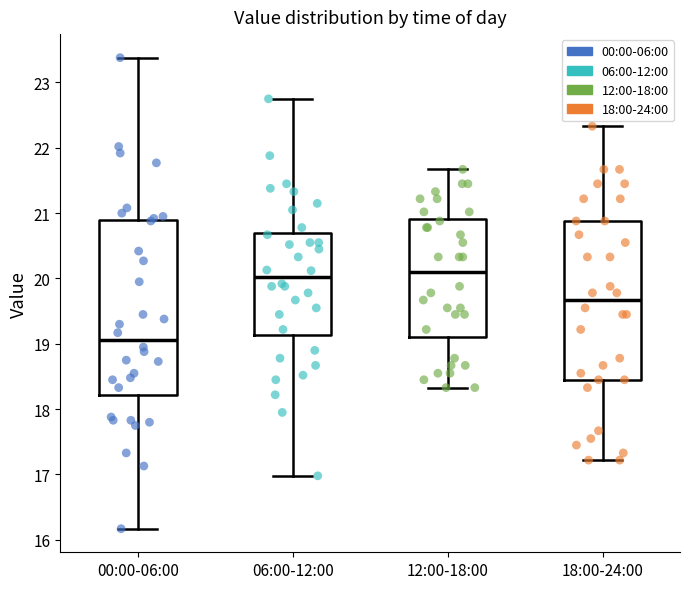

Which box has the lowest median line?

00:00-06:00